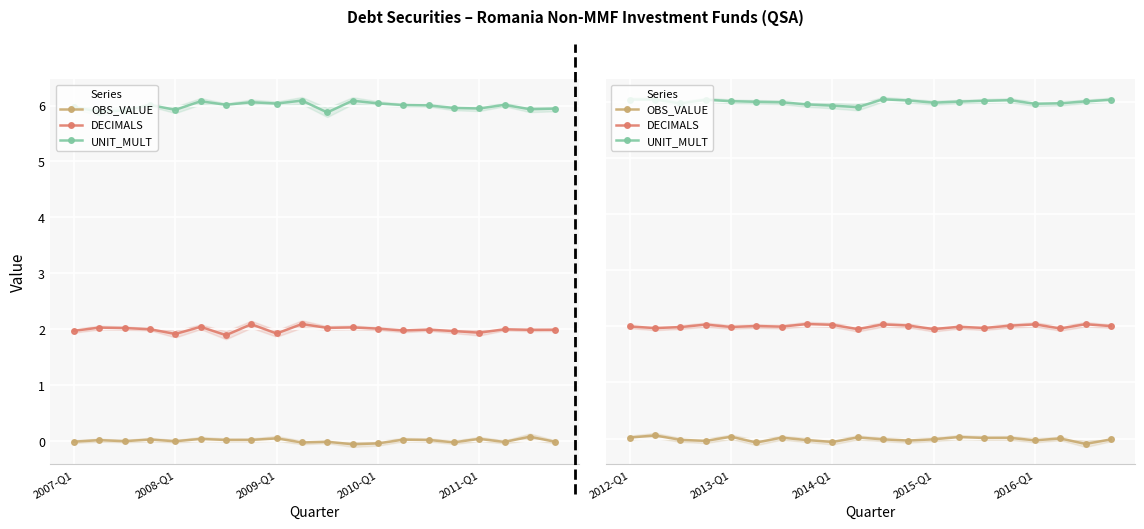

What are all the series names shown in the legend?

OBS_VALUE, DECIMALS, UNIT_MULT